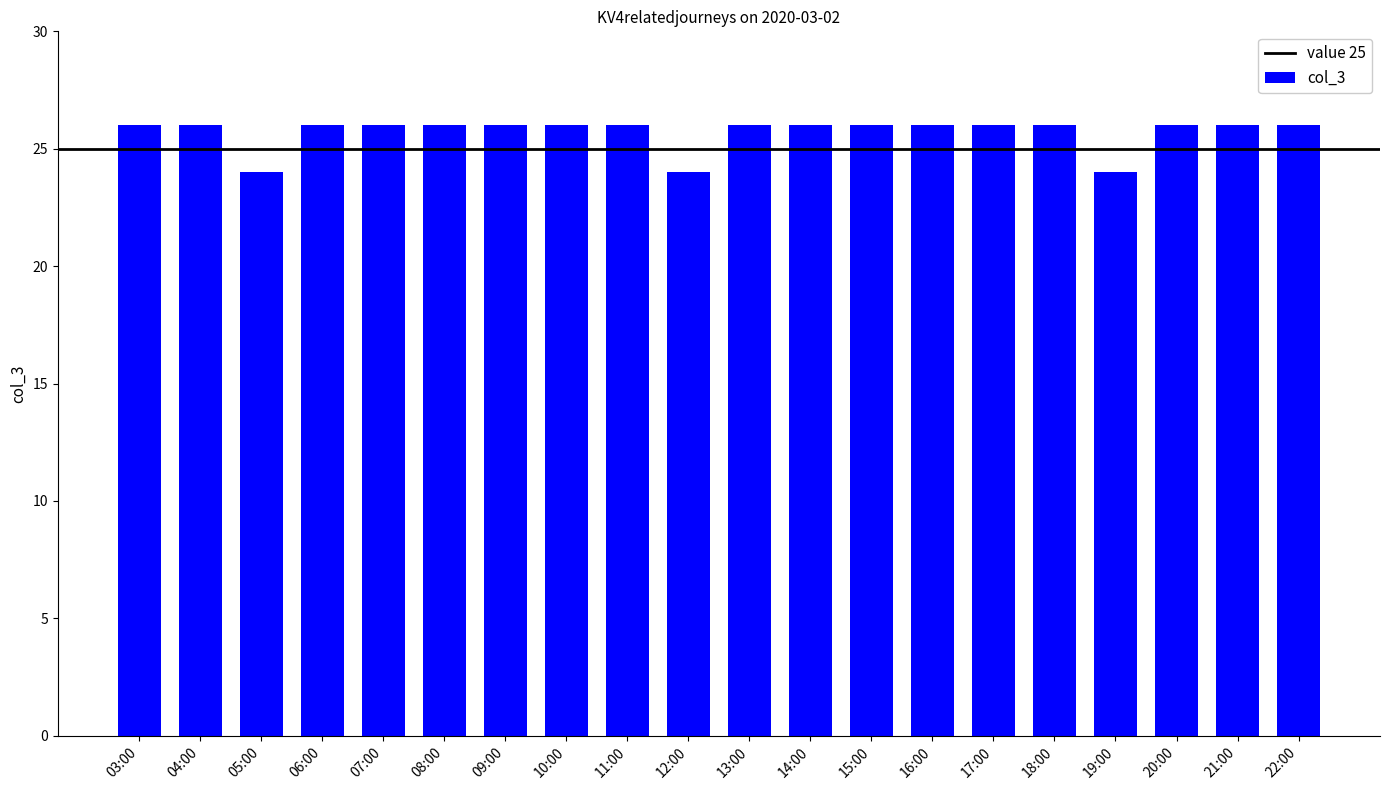

Count the values in the range 26 to 27.

17